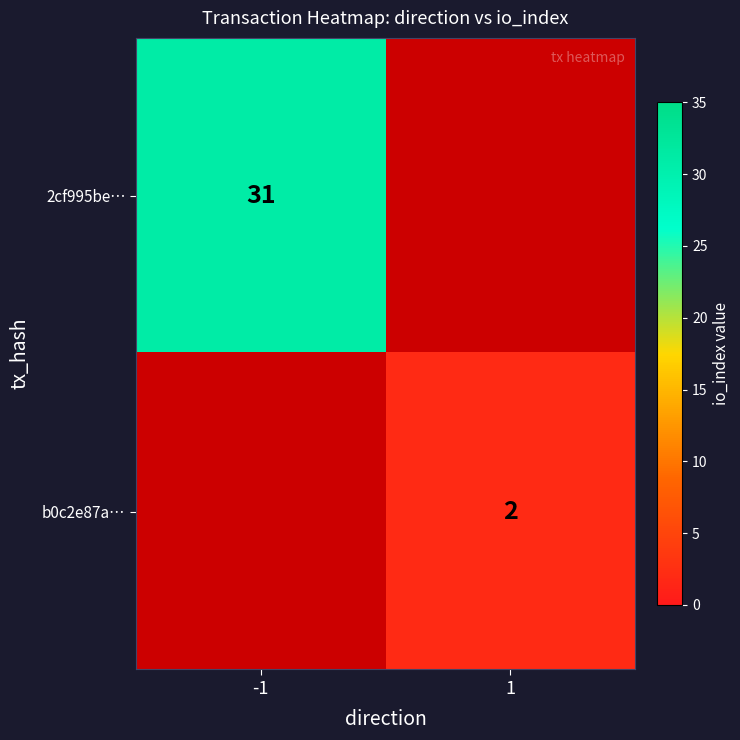

The 2cf995be… series shows 31 at -1. True or false?

True